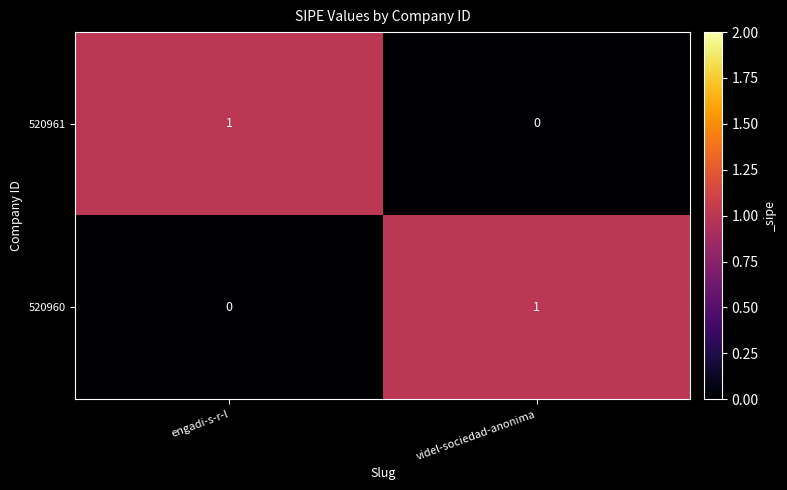

At how many categories does at least one series exceed 0?

2